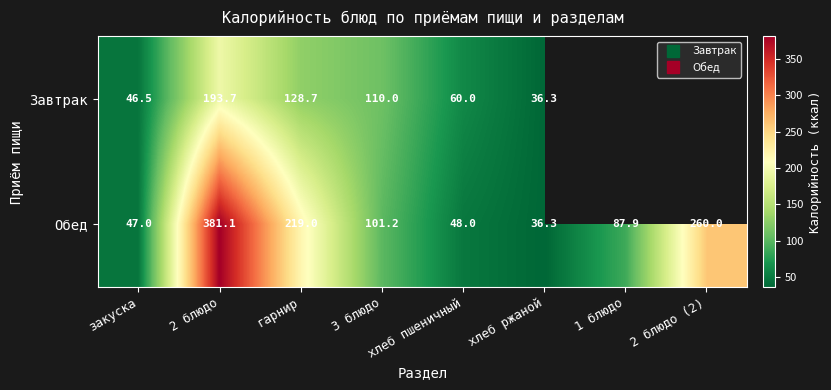

What is the spread (max minus min) of values at закуска?

0.5